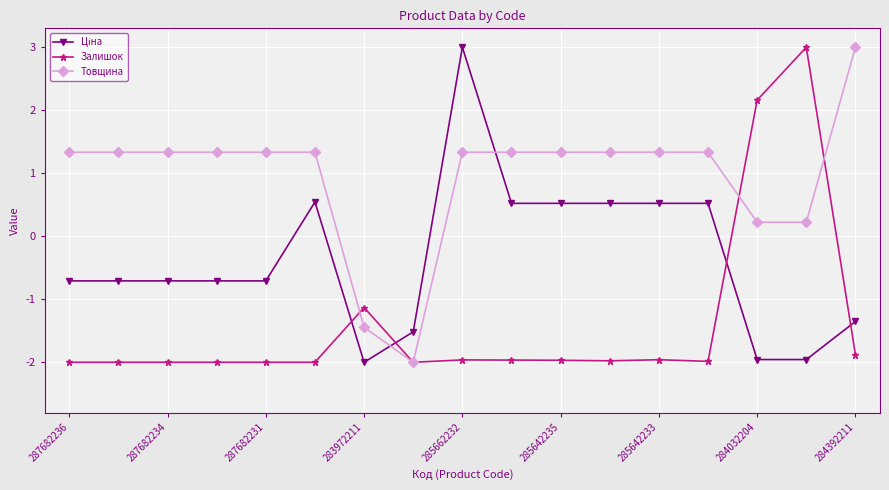

At how many categories does at least one series exceed 2?

4